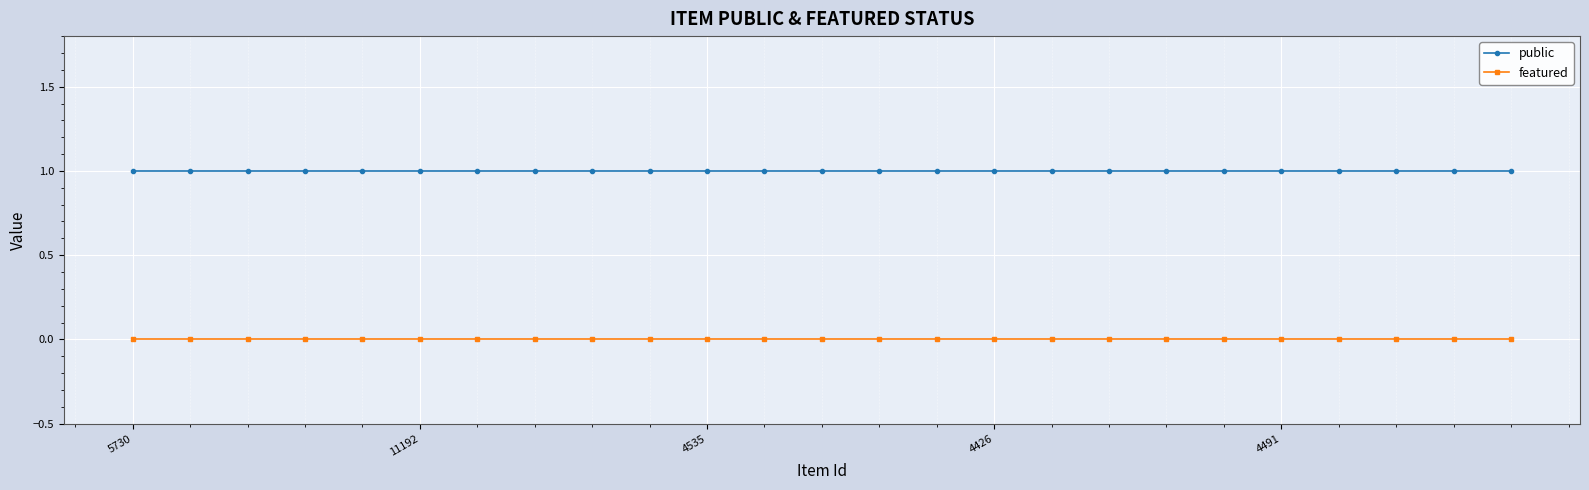

How many lines are shown in the chart?

2